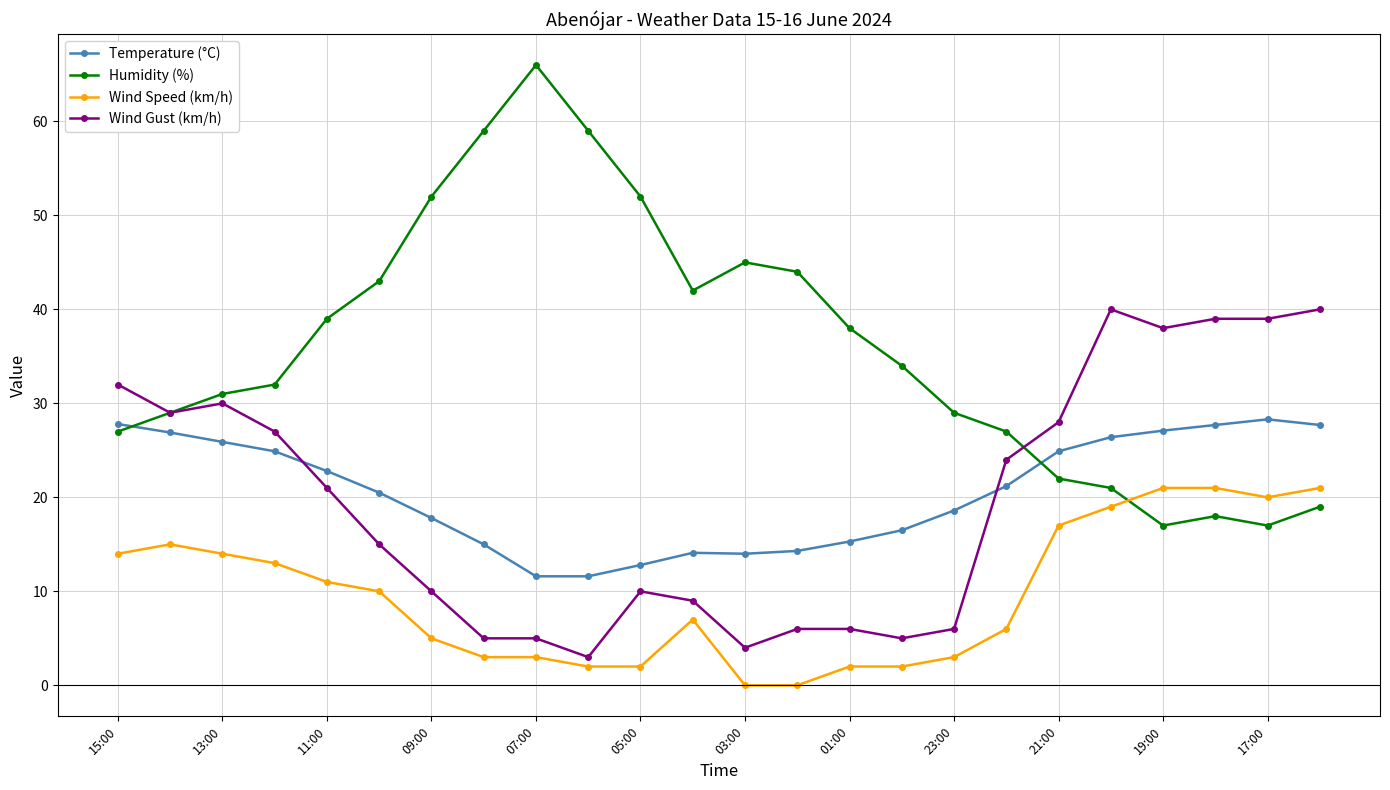

Which series ends up on top after the final intersection of Temperature (°C) and Wind Gust (km/h)?

Wind Gust (km/h)